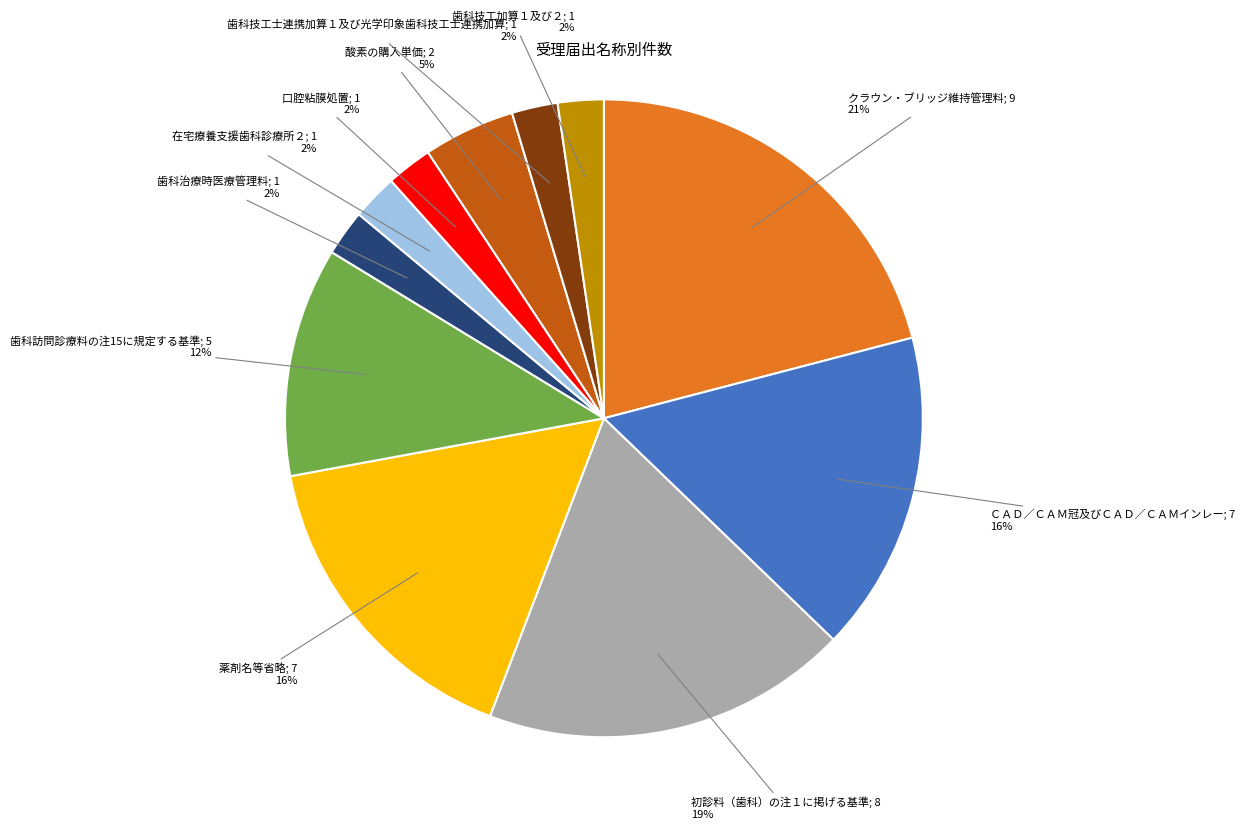

To the nearest percent, what is the average slice percentage?

9%